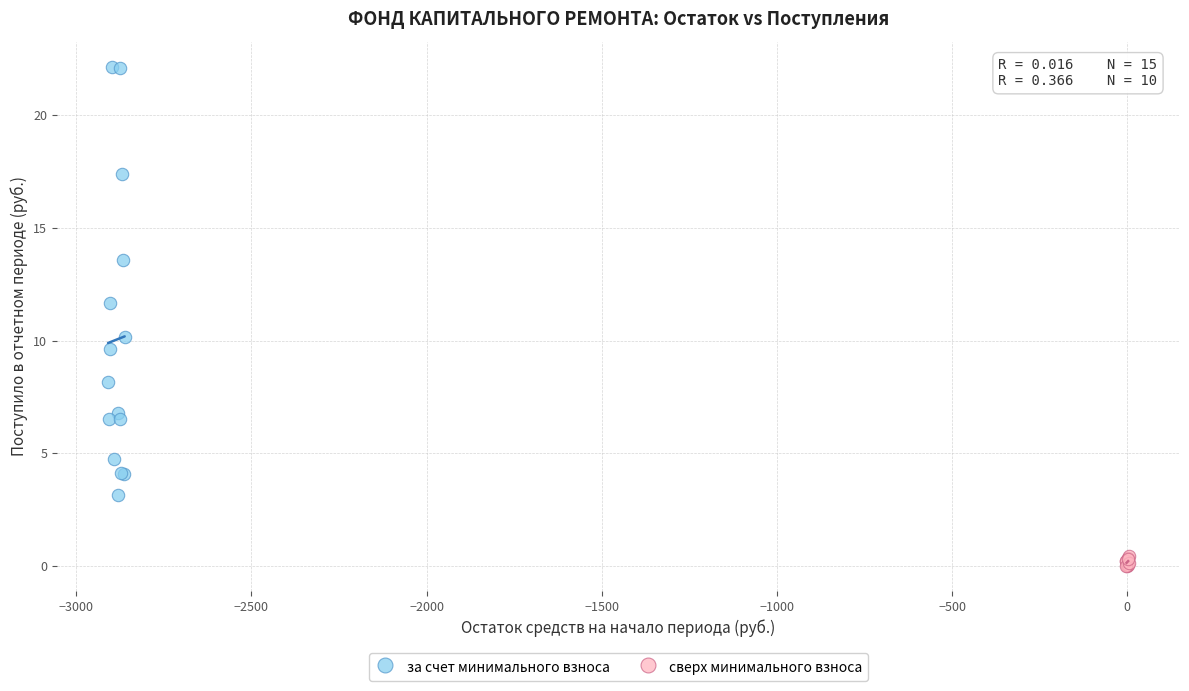

Which series has the widest spread of Y values?

за счет минимального взноса